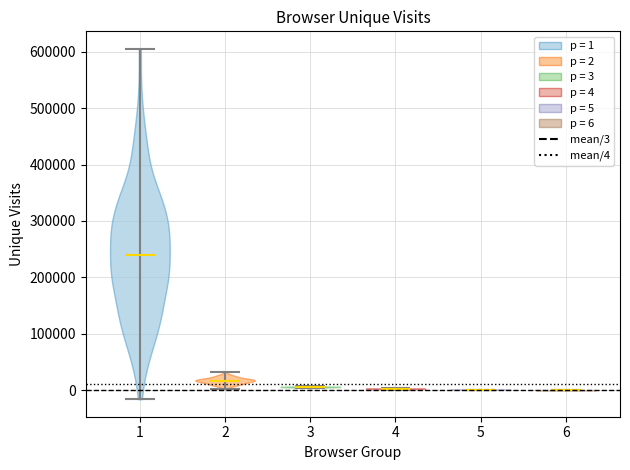

Which violin has the highest median line?

1